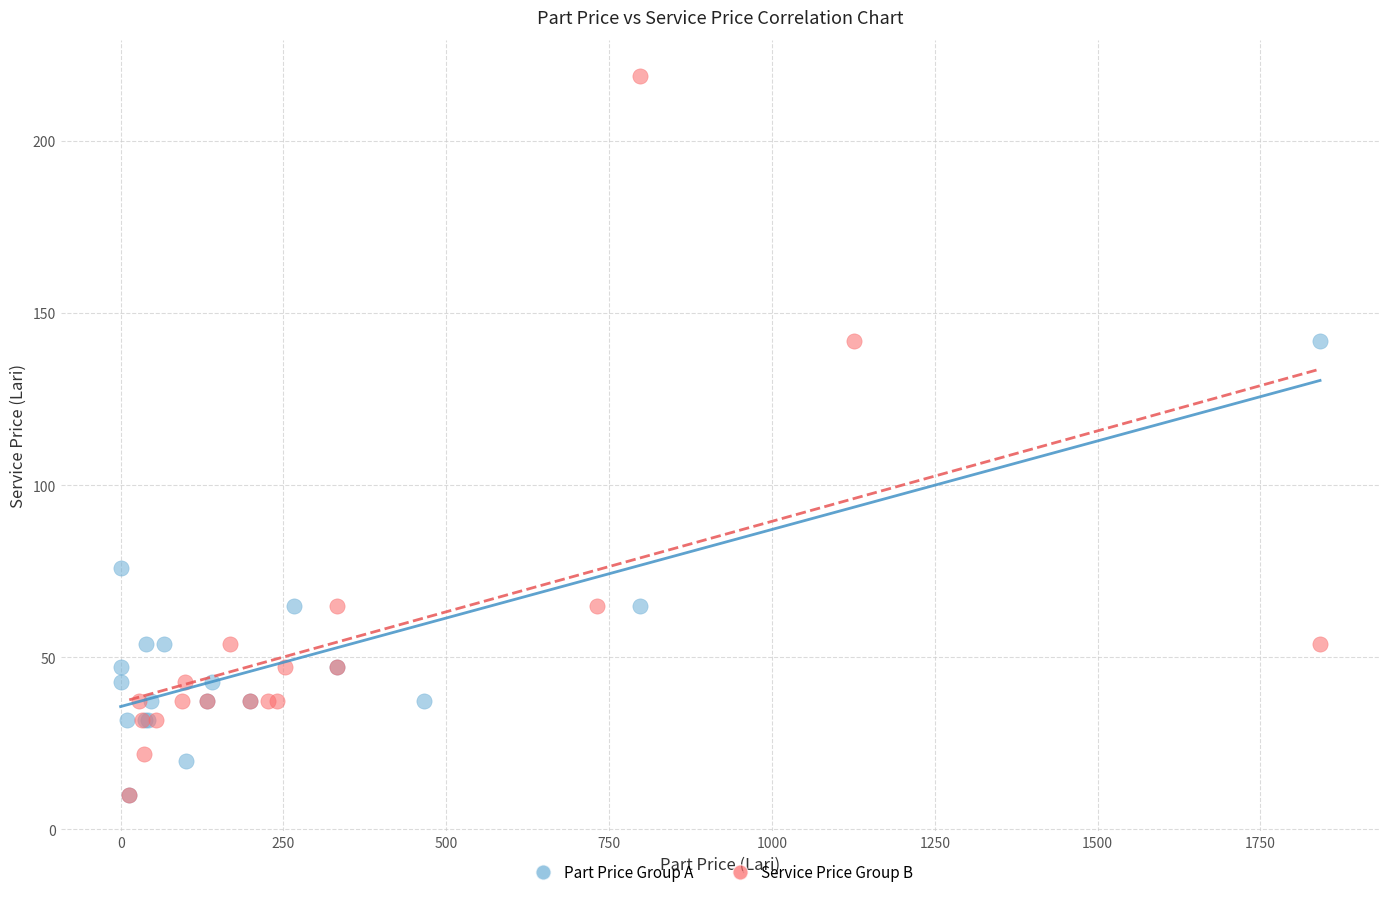

Which series has the widest spread of Y values?

Service Price Group B